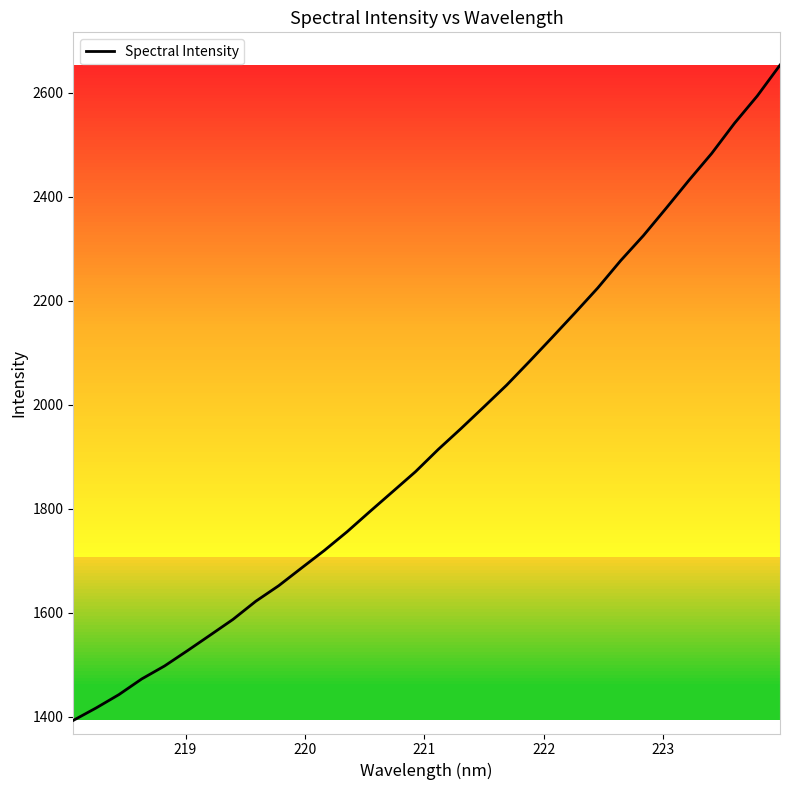

What is the difference between the maximum and minimum values?

1260.6